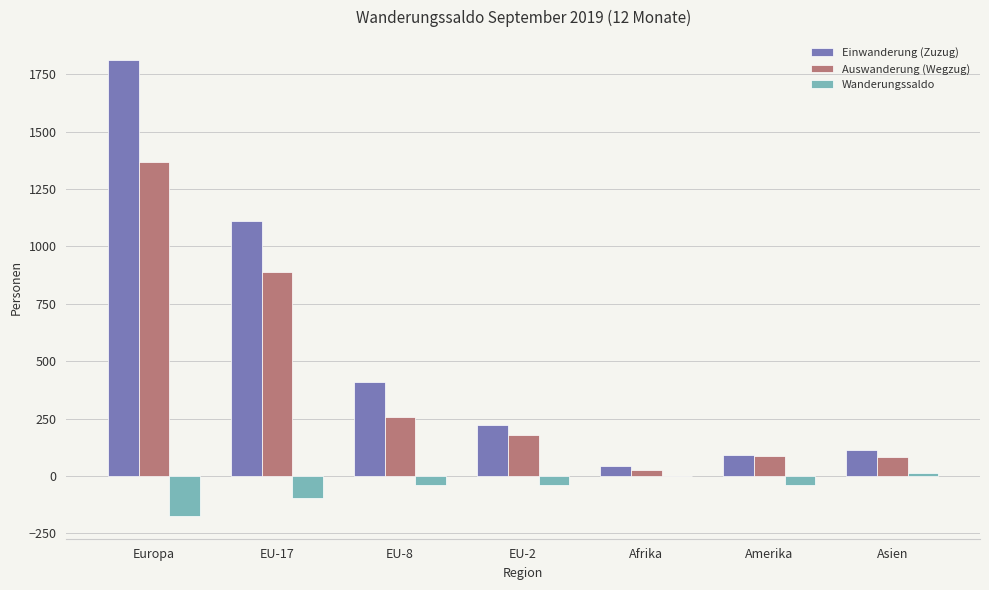

The value of Einwanderung (Zuzug) at EU-8 is 408. True or false?

True